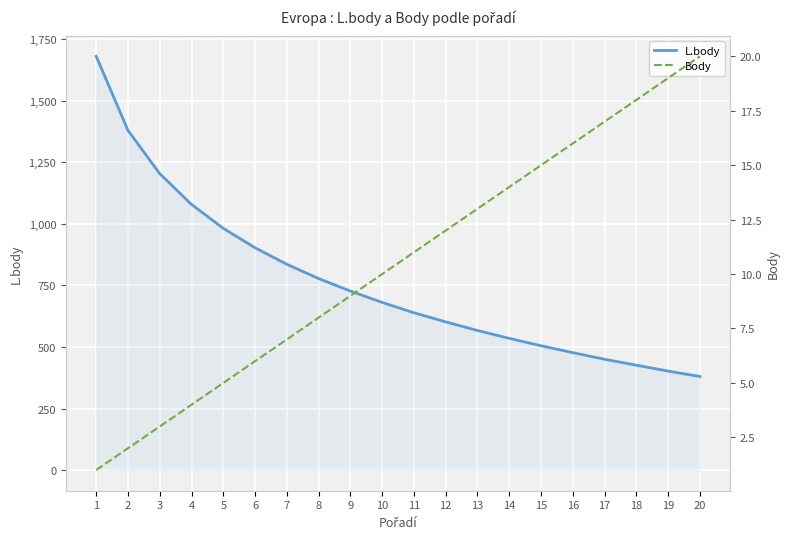

How many values in the L.body series exceed 681?

9